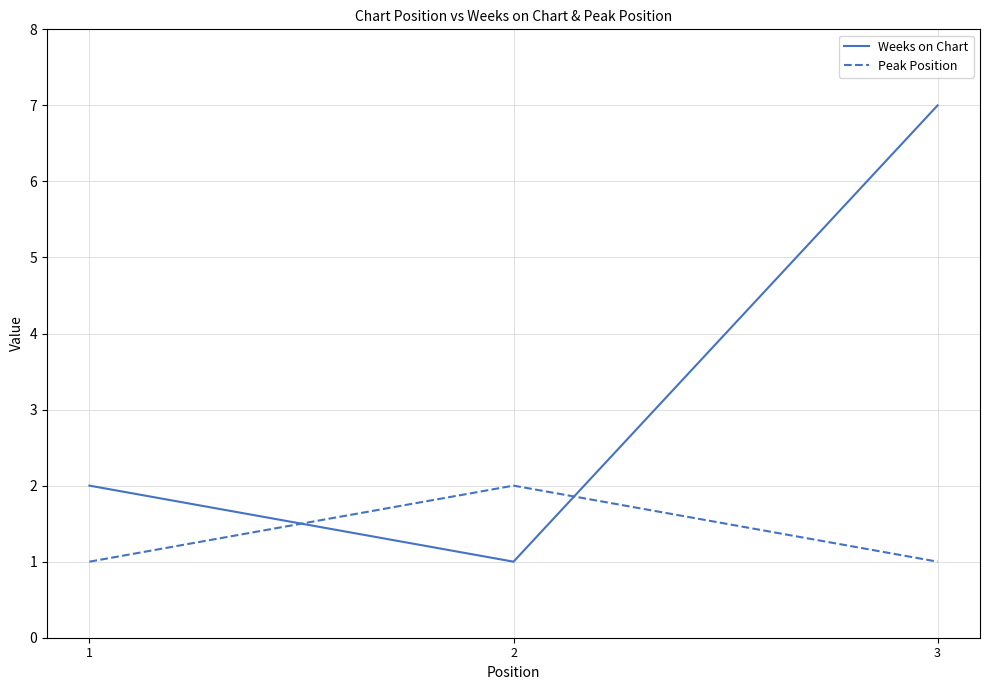

Which series has the largest total across all categories?

Weeks on Chart